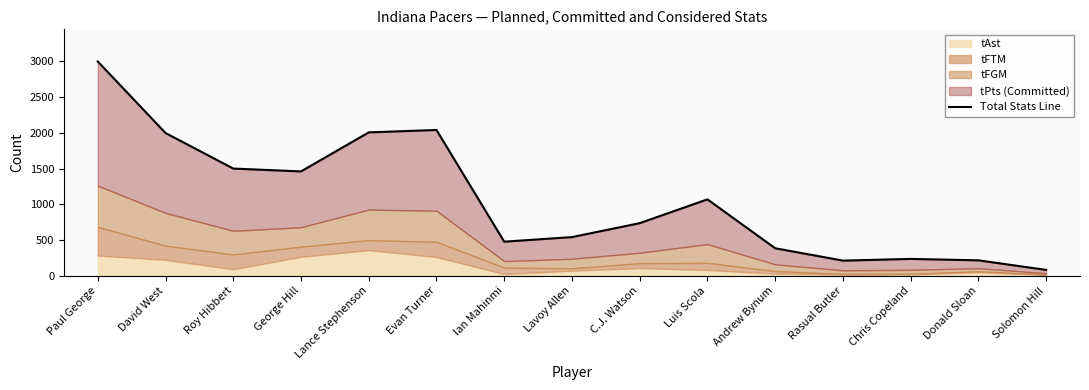

Where does the data first go above 736?

Paul George